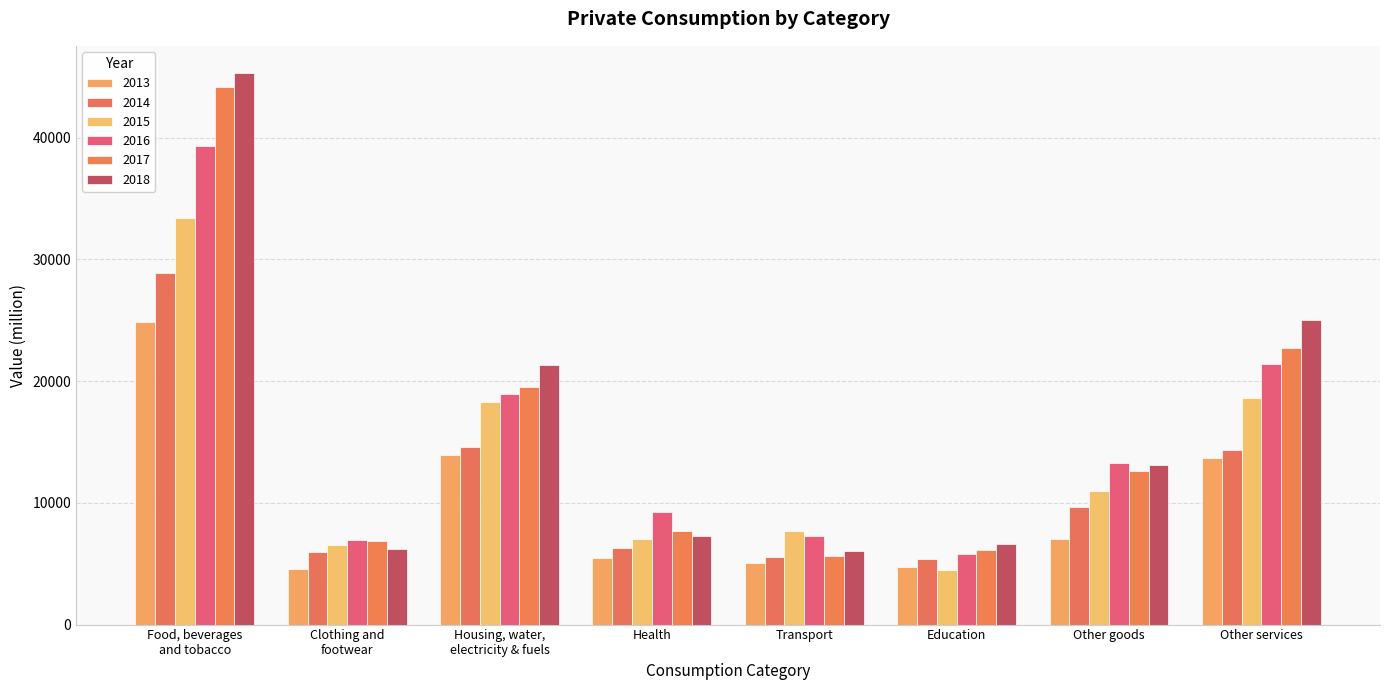

What is the value of the 2017 bar at the 5th from the left?

5646.9